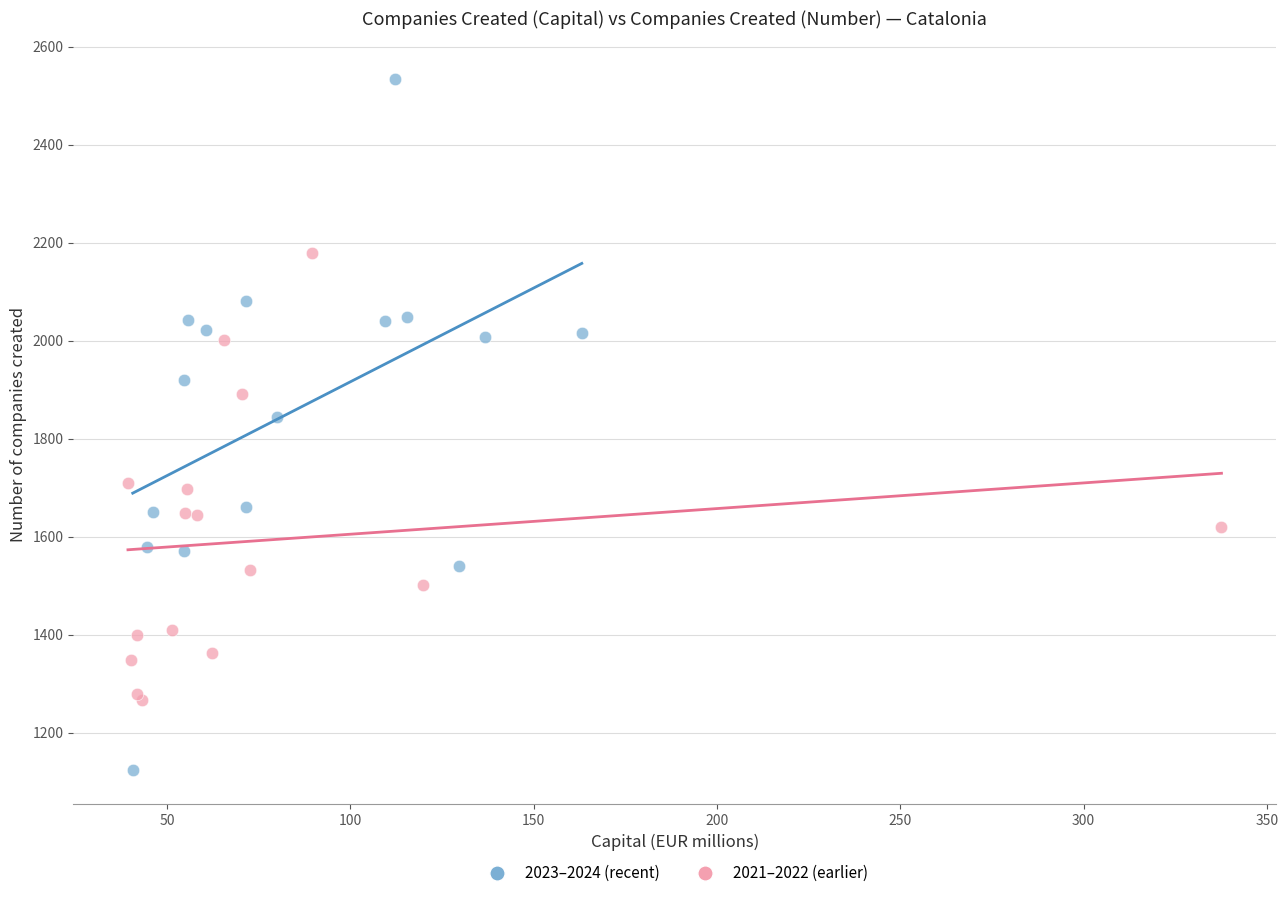

Which series reaches the minimum Y coordinate?

2023–2024 (recent)